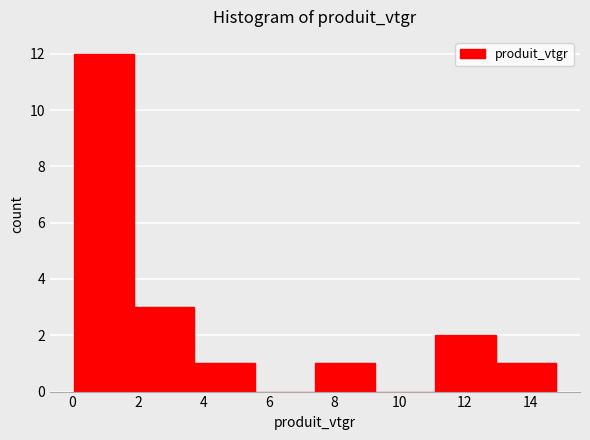

What is the height of the bar covering 11.0 to 13.0 on the x-axis? Neither the bar edges nor the heights are printed on the chart, so give them approximately, as read against the axes.

2